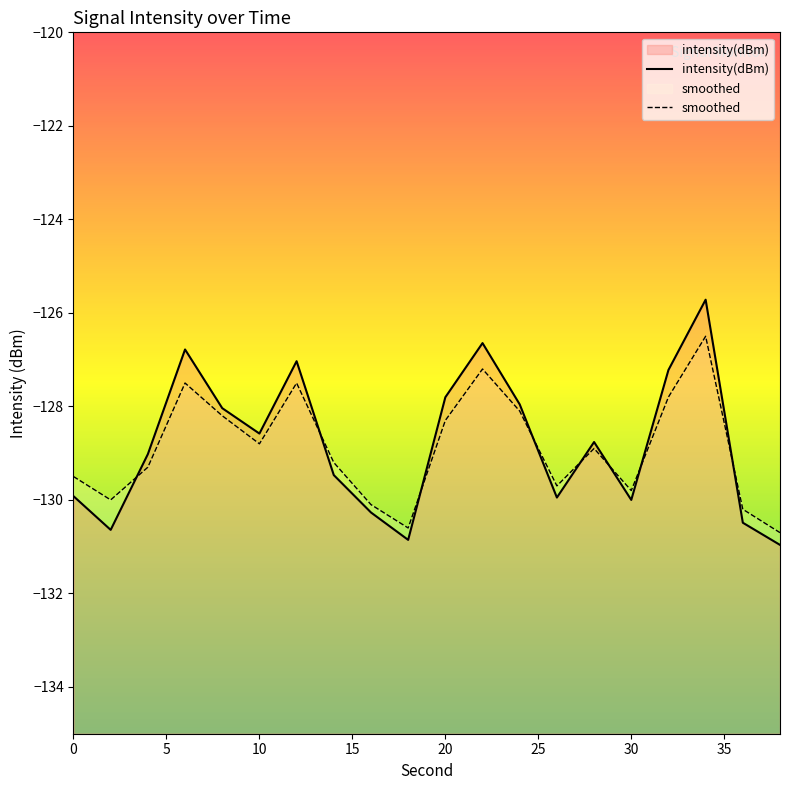

List the series in order of their overall mean, highest first.

intensity(dBm), smoothed